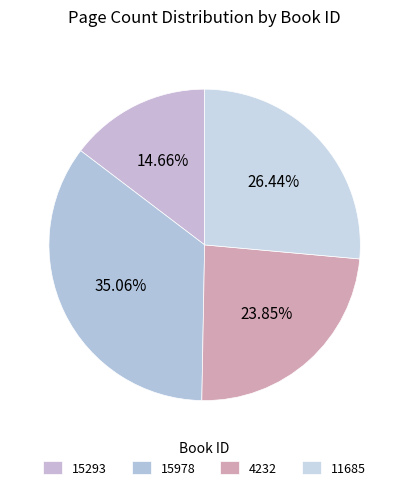

Approximately how many times larger is the value at 15293 compared to 15978?

0.4